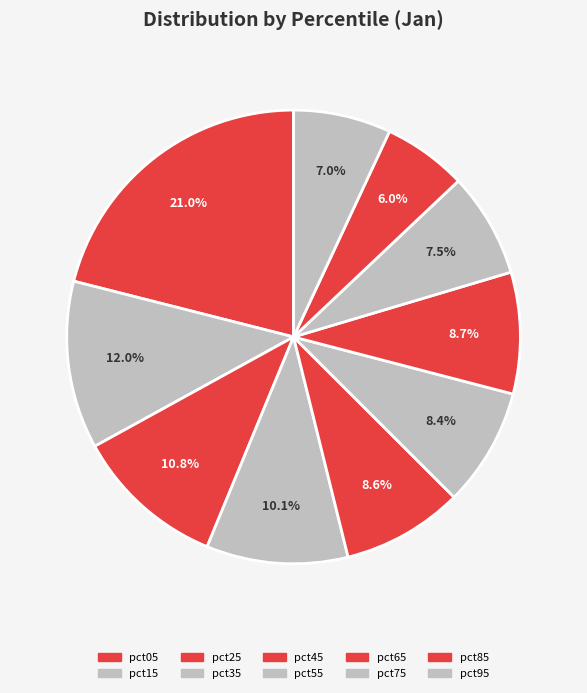

To the nearest percent, what is the difference between the largest and smallest slice percentages?

15%